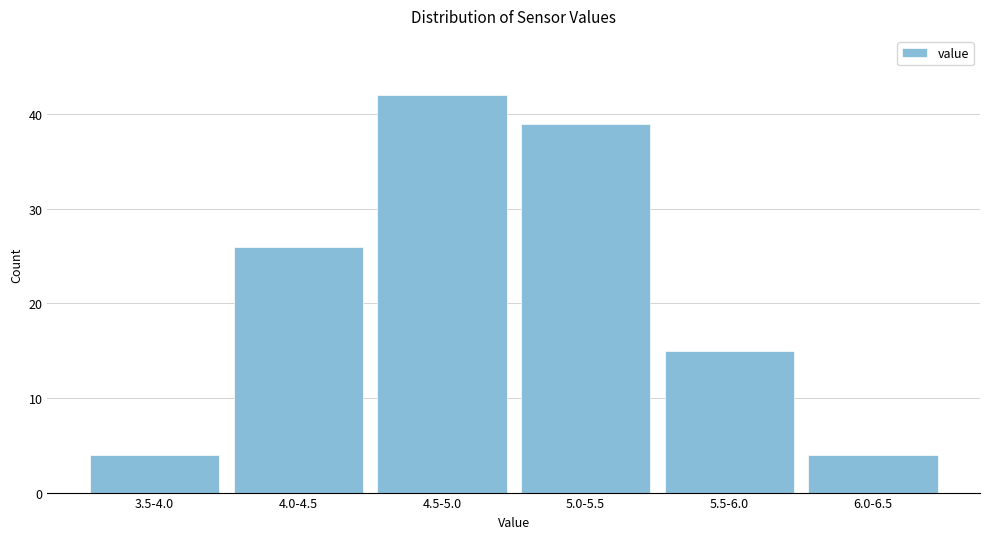

Reading right to left, extract all data points from this chart.

6.0-6.5=4	5.5-6.0=15	5.0-5.5=39	4.5-5.0=42	4.0-4.5=26	3.5-4.0=4